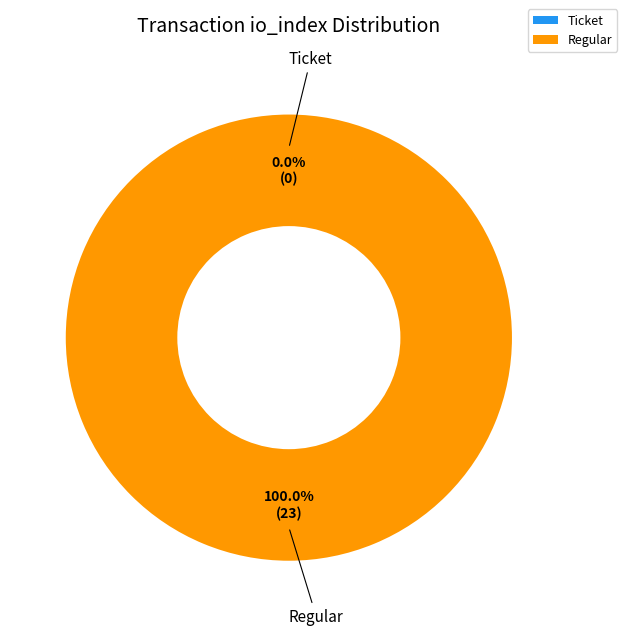

How many segments does this pie chart have?

2